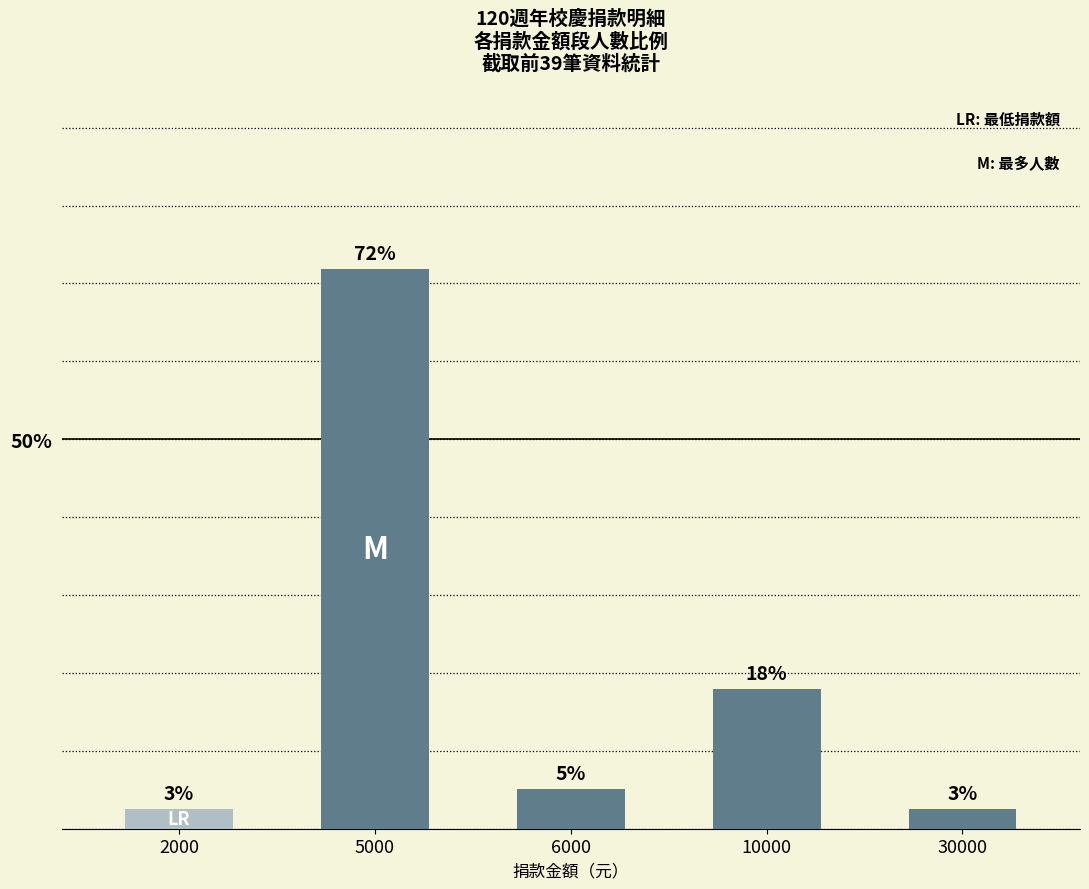

What is the sum of all values?

100.0